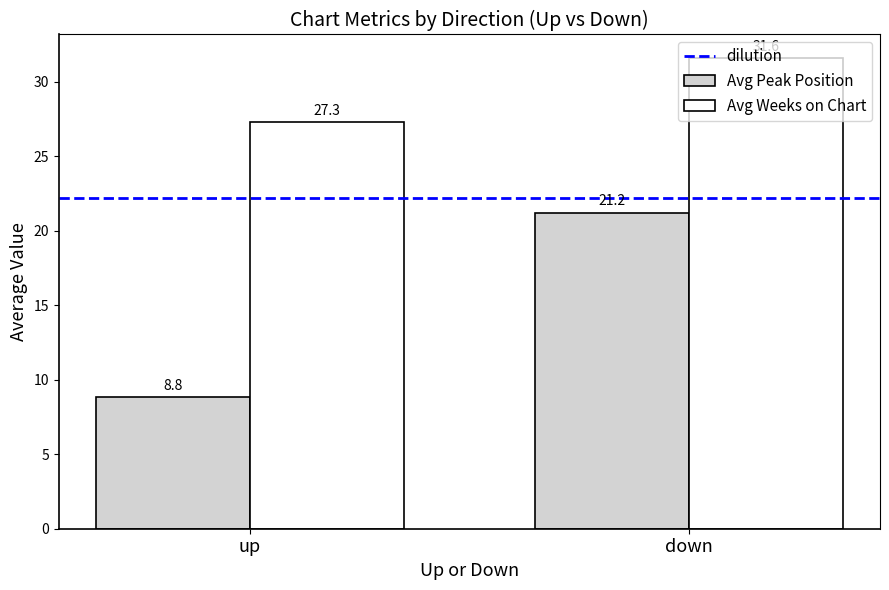

At up, list the series in order from smallest to largest.

Avg Peak Position, Avg Weeks on Chart